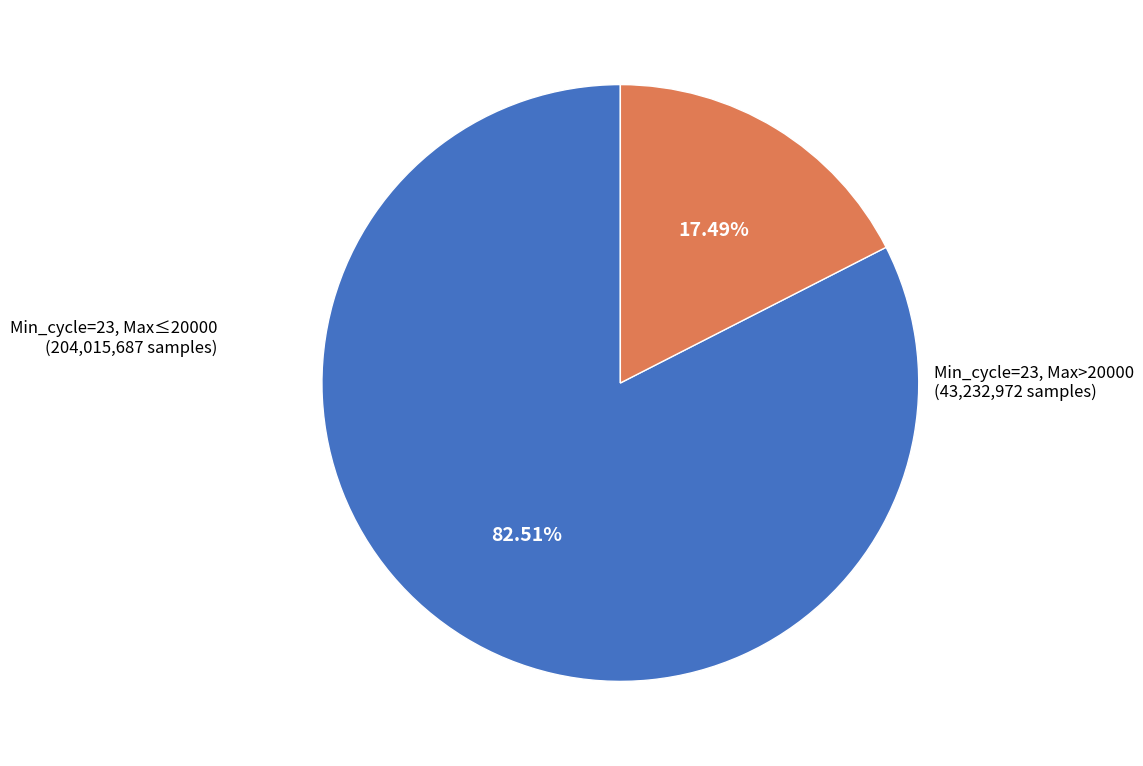

How many segments does this pie chart have?

2